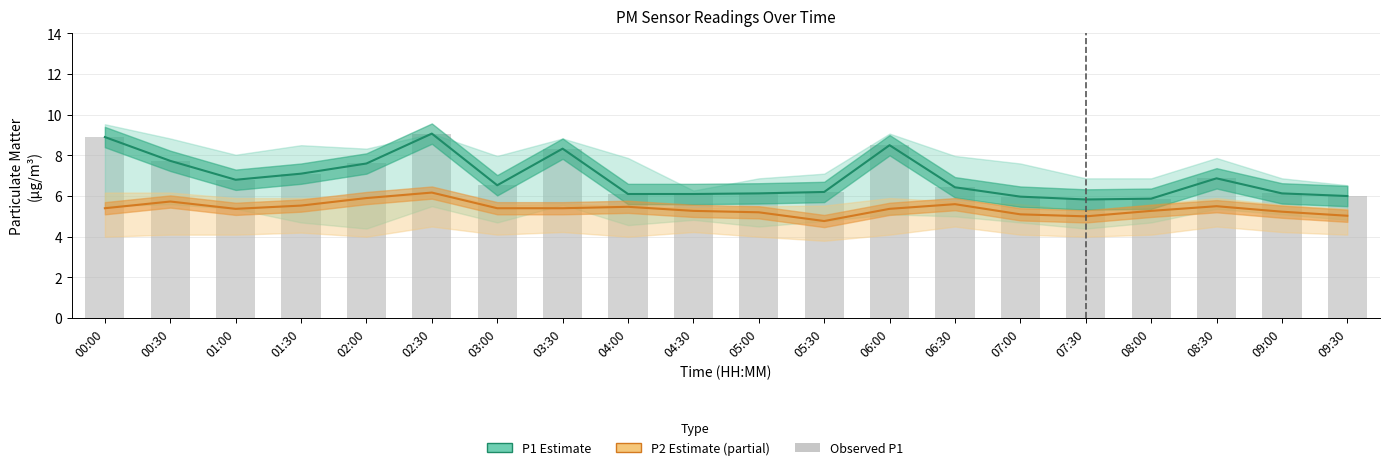

At how many categories does at least one series exceed 8?

4